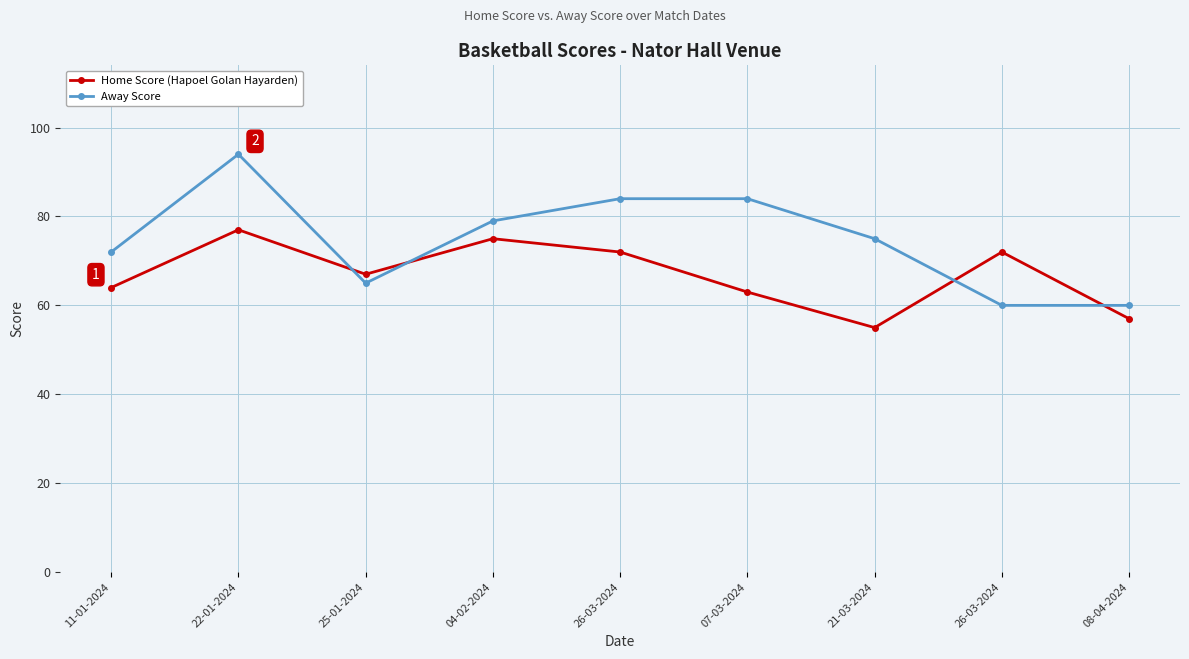

Does the chart have visible grid lines?

Yes